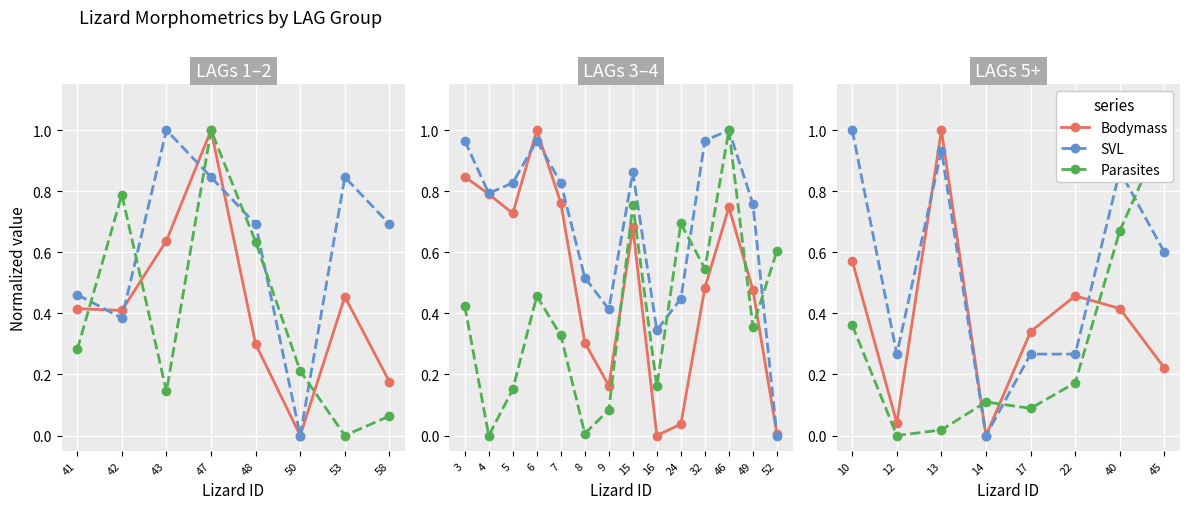

Rank the series by their average value, from lowest to highest.

Parasites, Bodymass, SVL